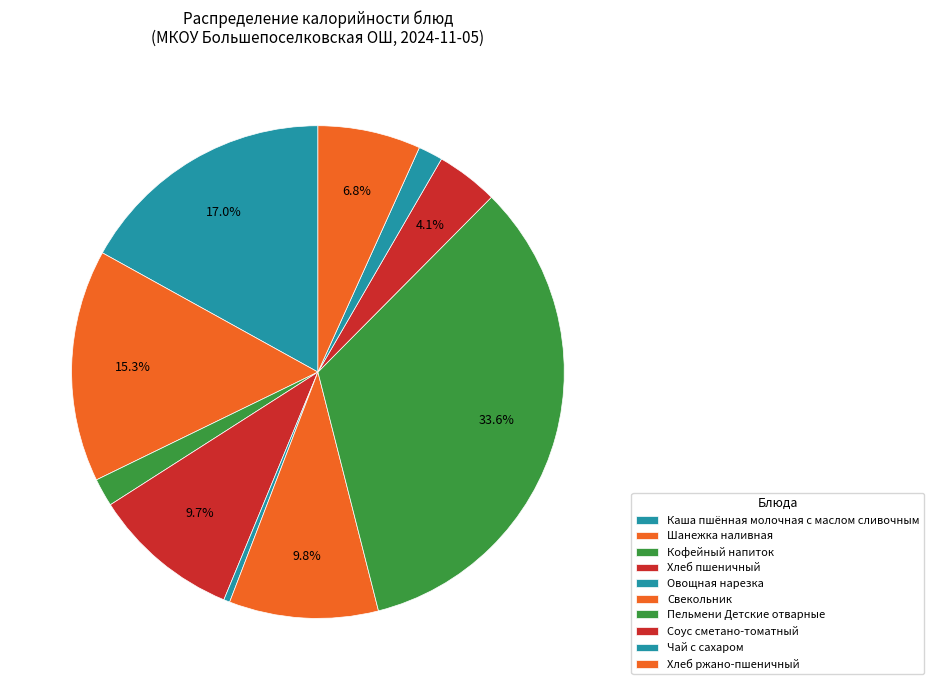

How many segments does this pie chart have?

10